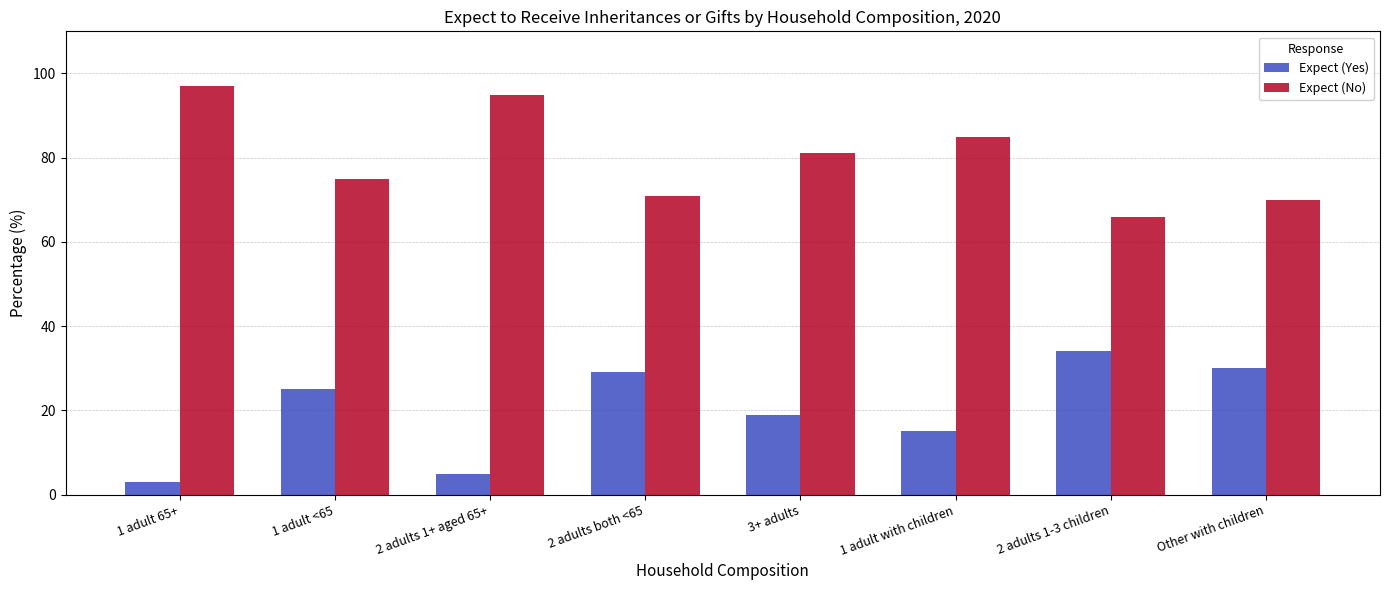

Which category has the highest value in the Expect (Yes) series?

2 adults 1-3 children